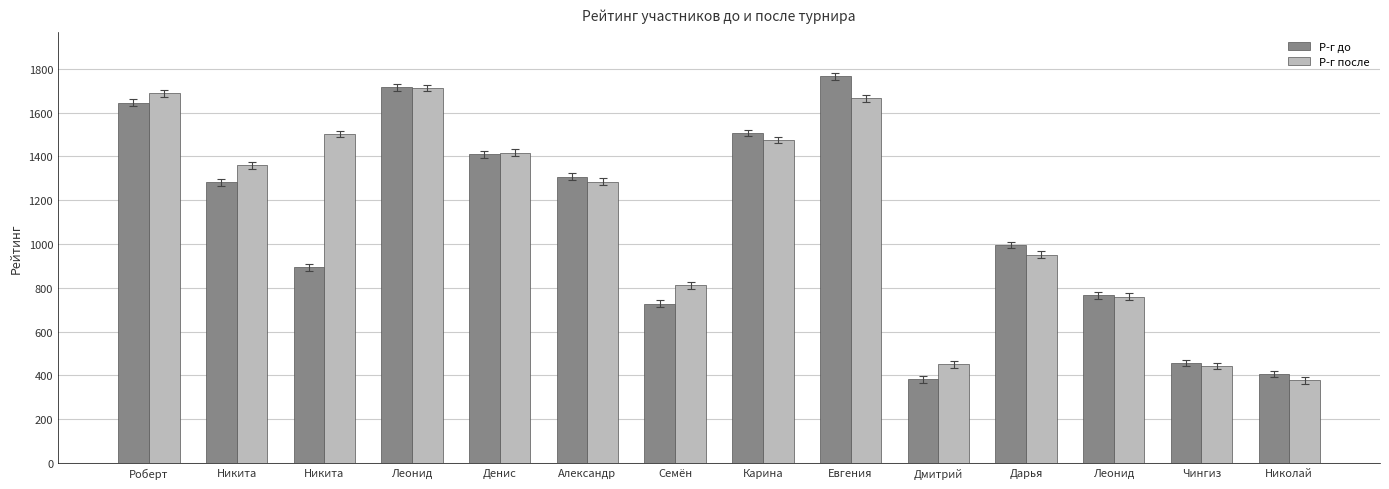

What is the difference between the Р-г до values at Александр and Денис?

102